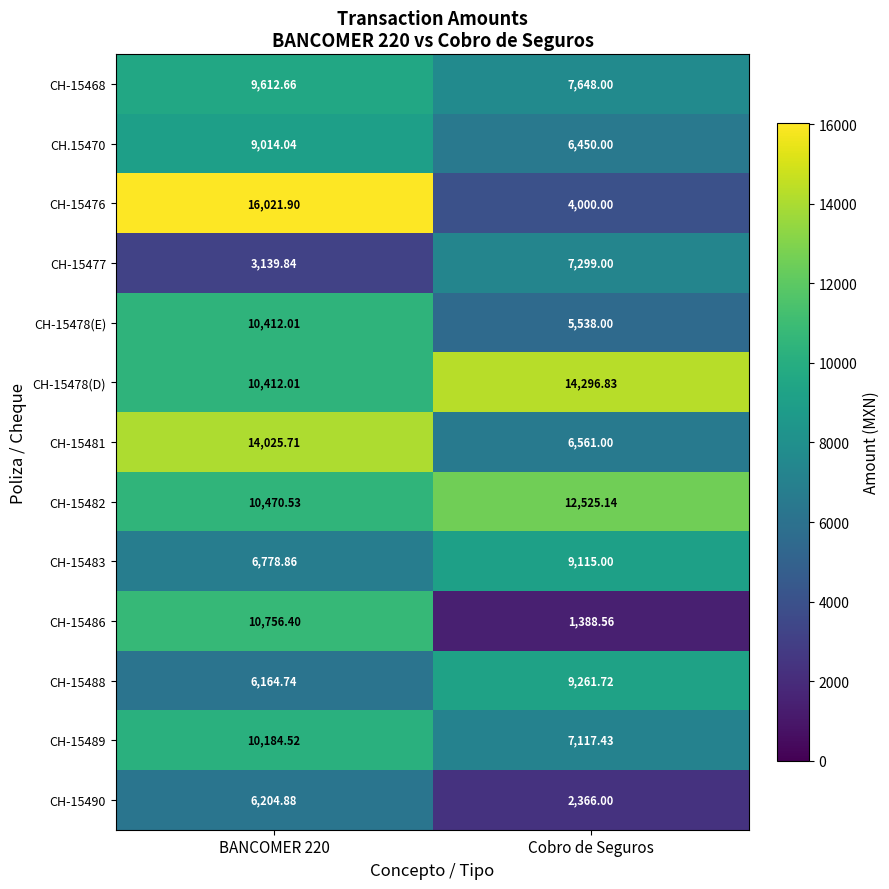

What is the total value across all series at Cobro de Seguros?

93566.7